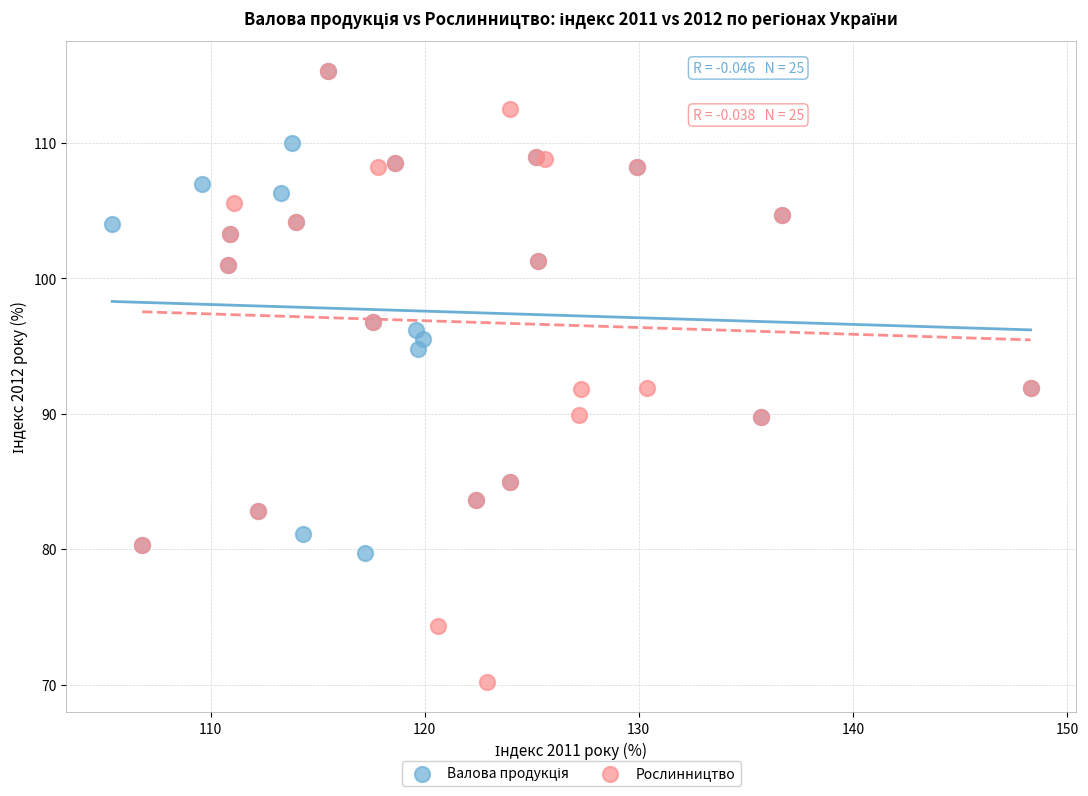

Which series has the widest spread of Y values?

Рослинництво